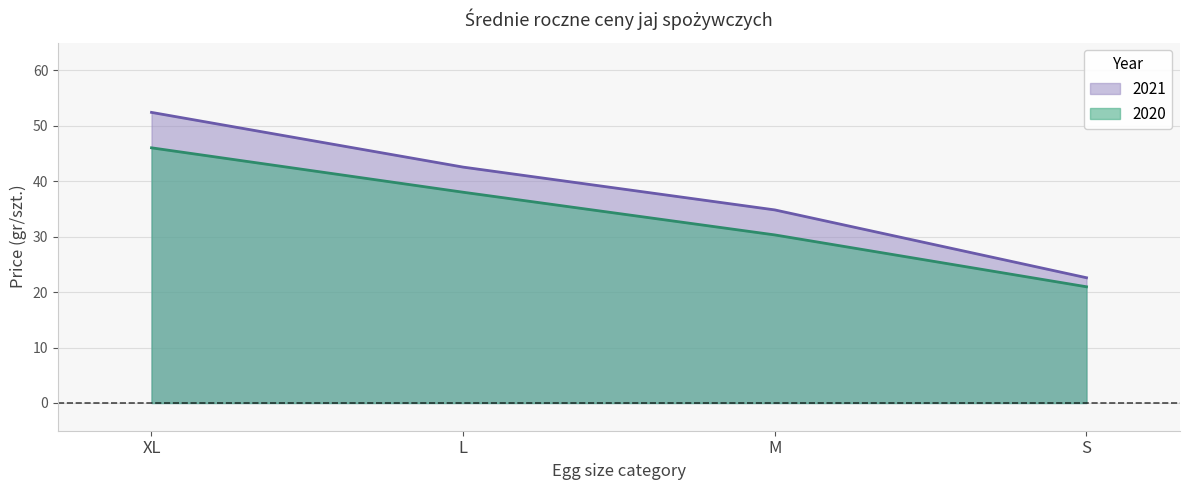

Is it true that 2021 equals 52.4 at XL?

True